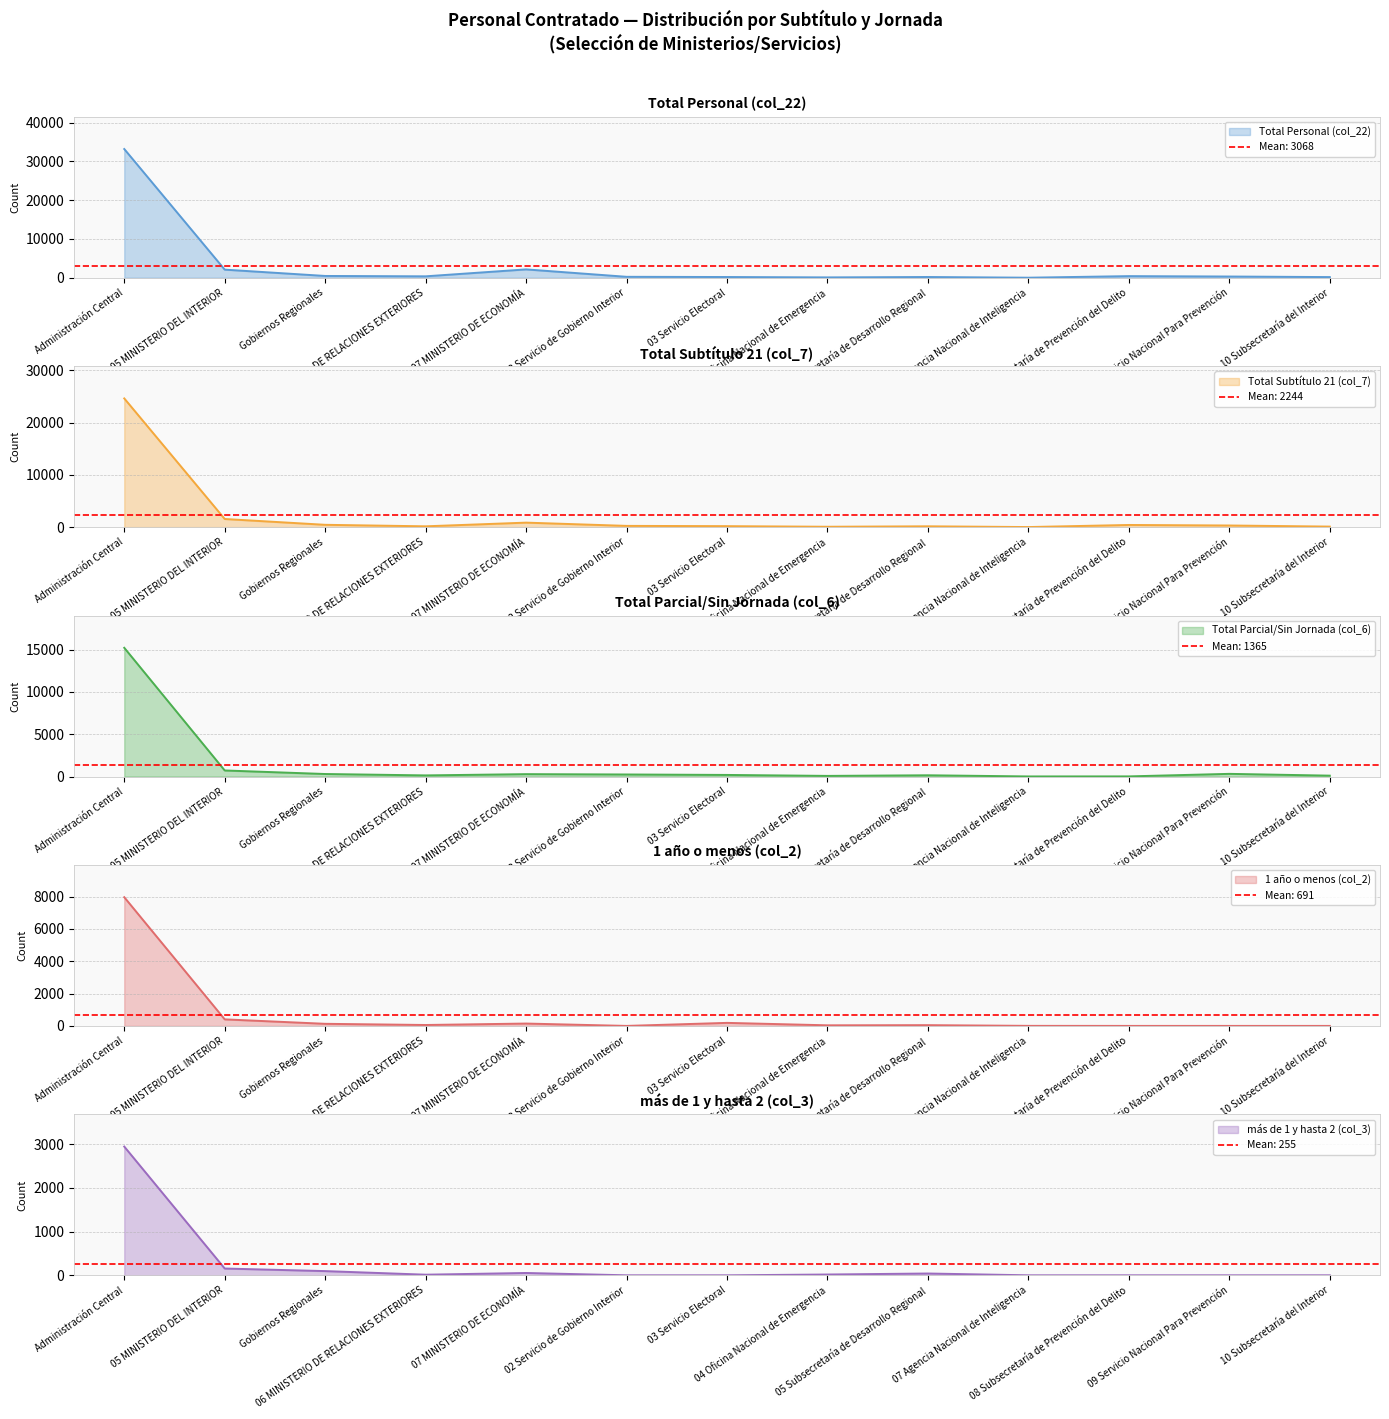

What is the label of the 6th point from the right?

04 Oficina Nacional de Emergencia